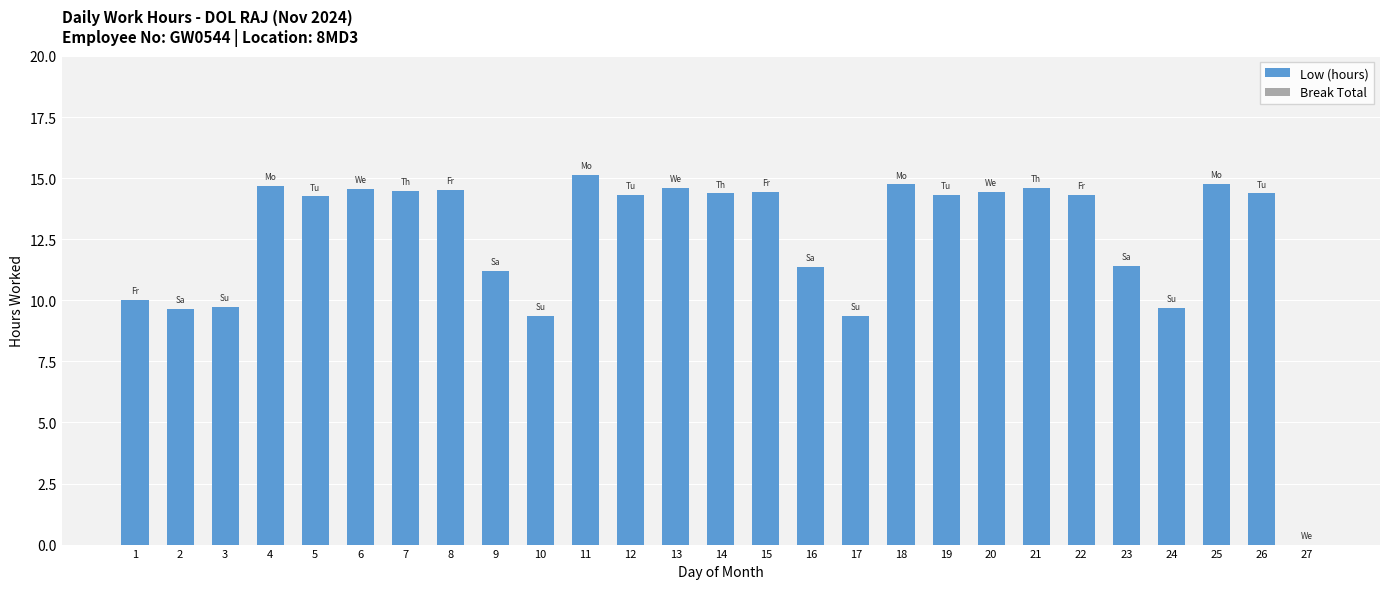

The value at 26 is 14.4. True or false?

True